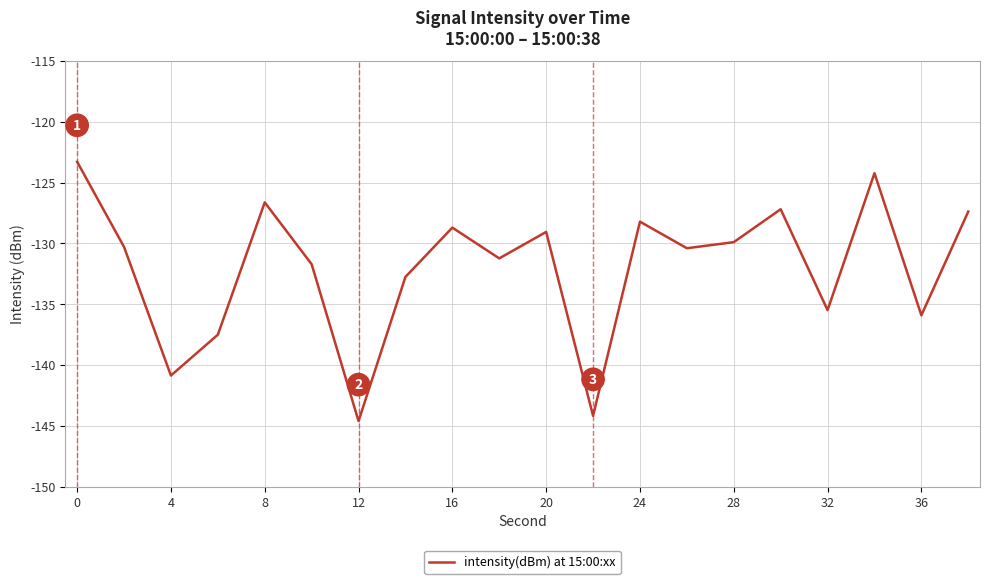

What is the maximum value shown in the chart?

-123.3